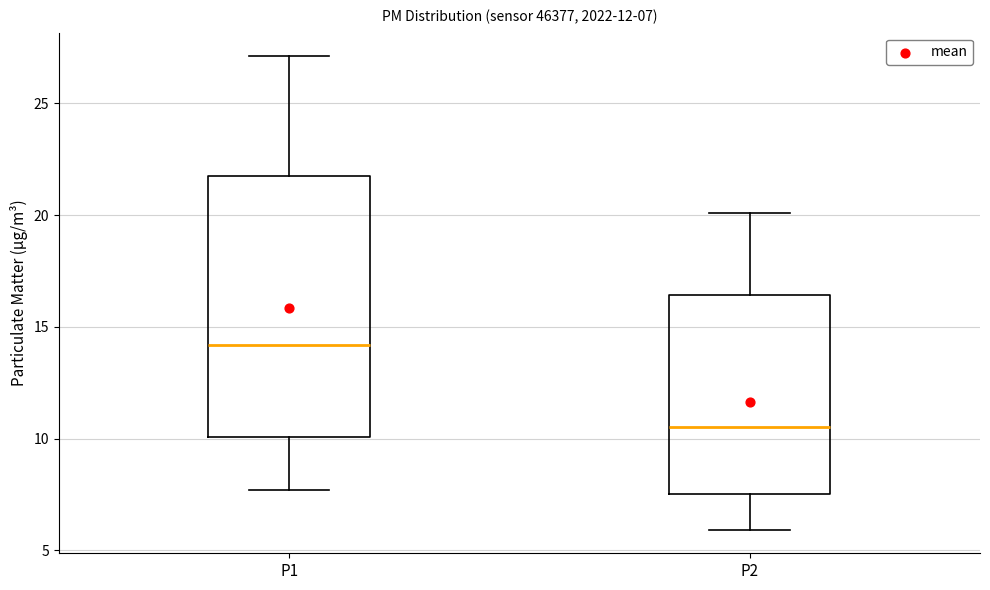

Which box has the lowest median line?

P2